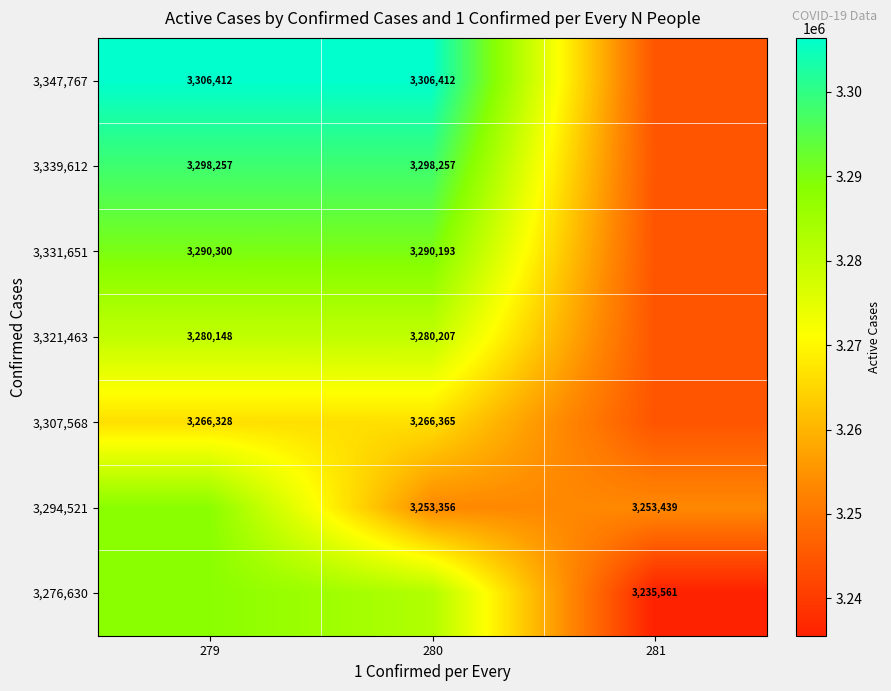

At which category is the sum across all series the highest?

279